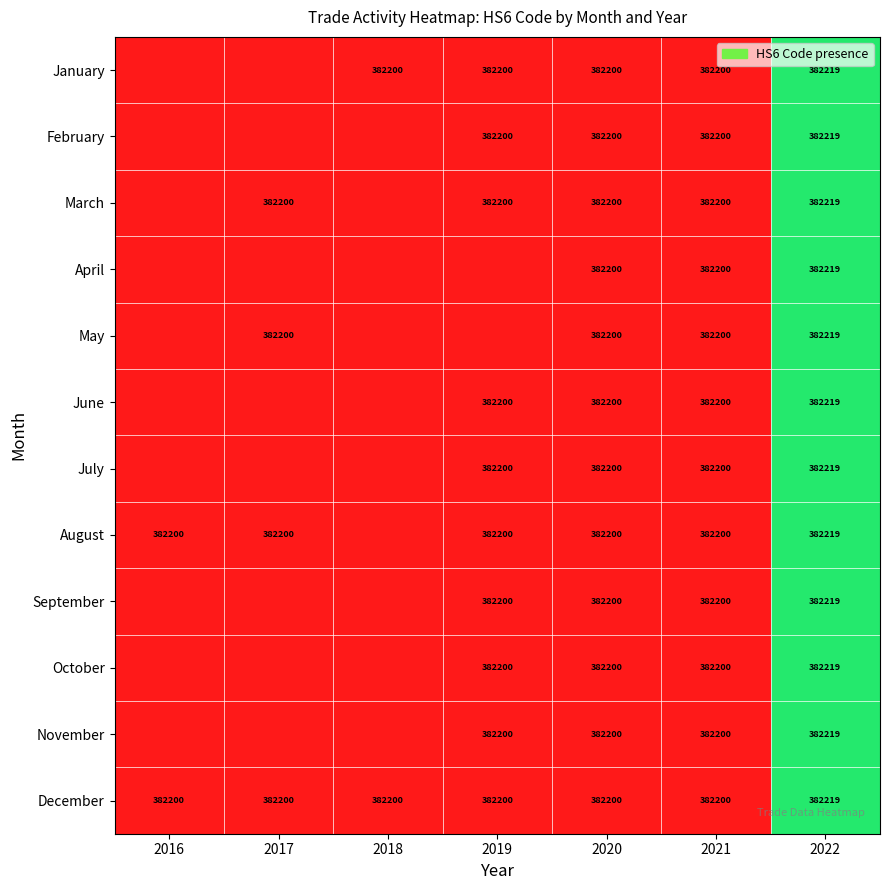

How many data points does each series have?

7